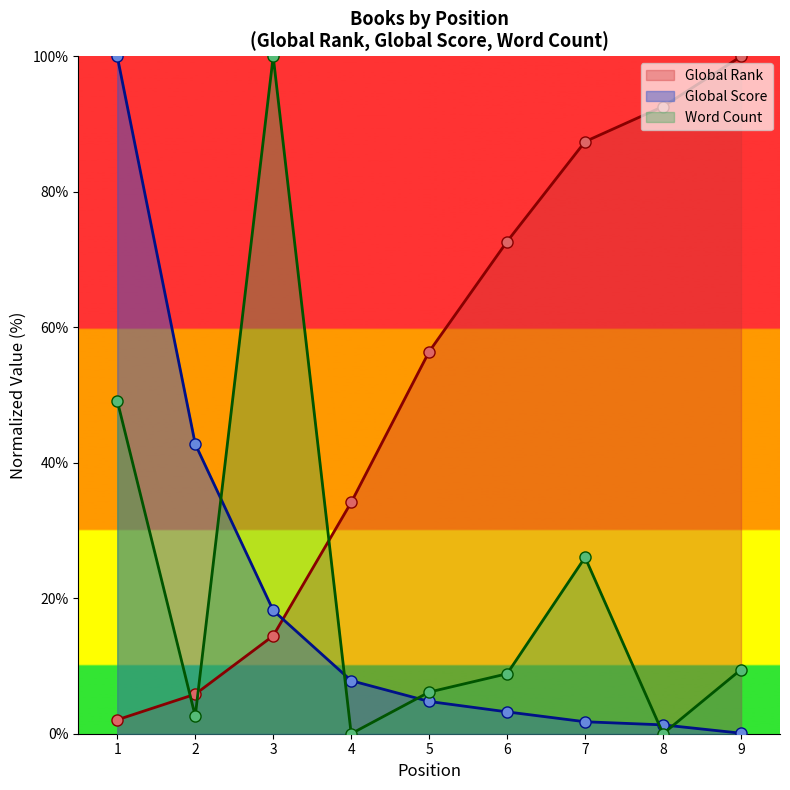

What are all the series names shown in the legend?

Global Rank, Global Score, Word Count